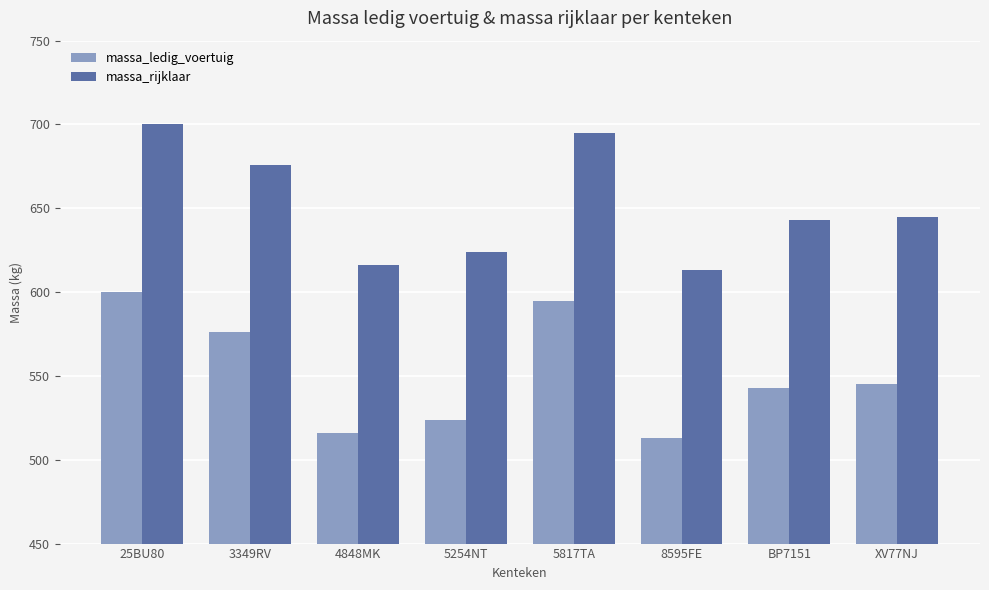

Rank the series by their maximum value, from highest to lowest.

massa_rijklaar, massa_ledig_voertuig